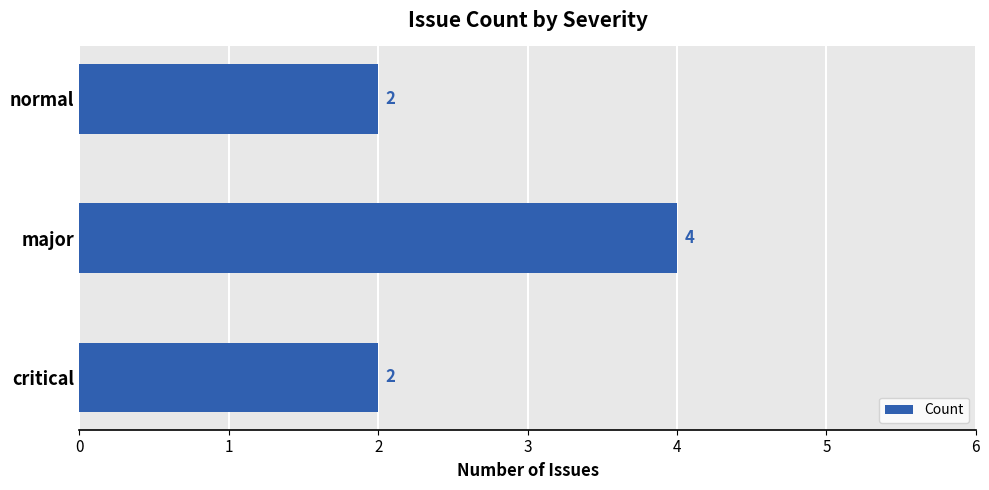

The chart shows a value of 1 at normal. True or false?

False